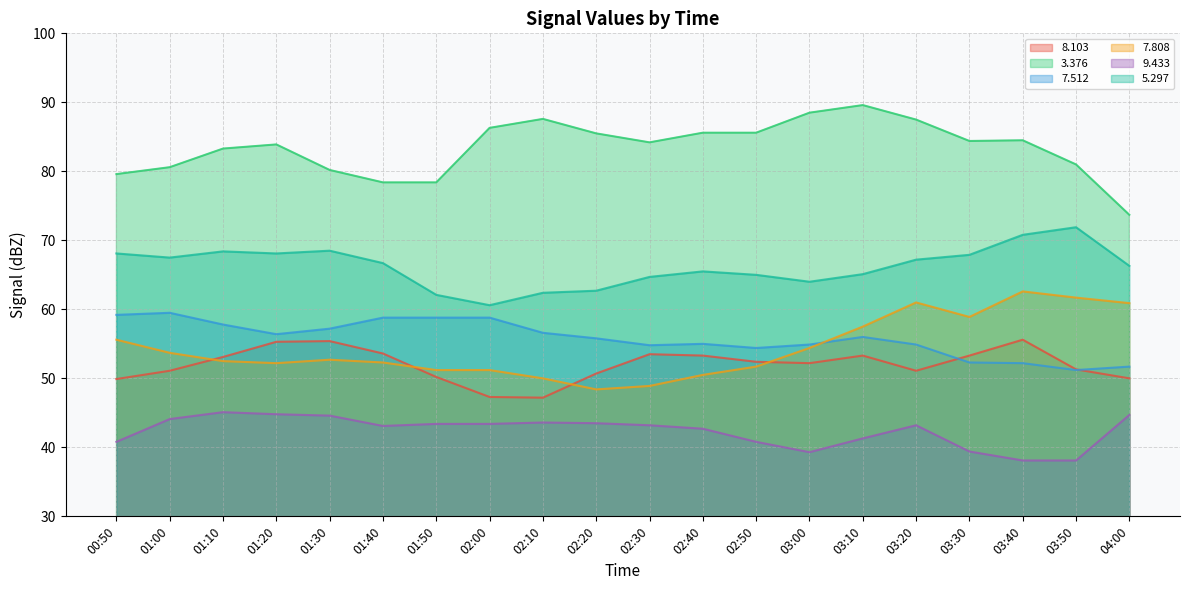

The value of   7.808 at 03:10 is 57.5. True or false?

True